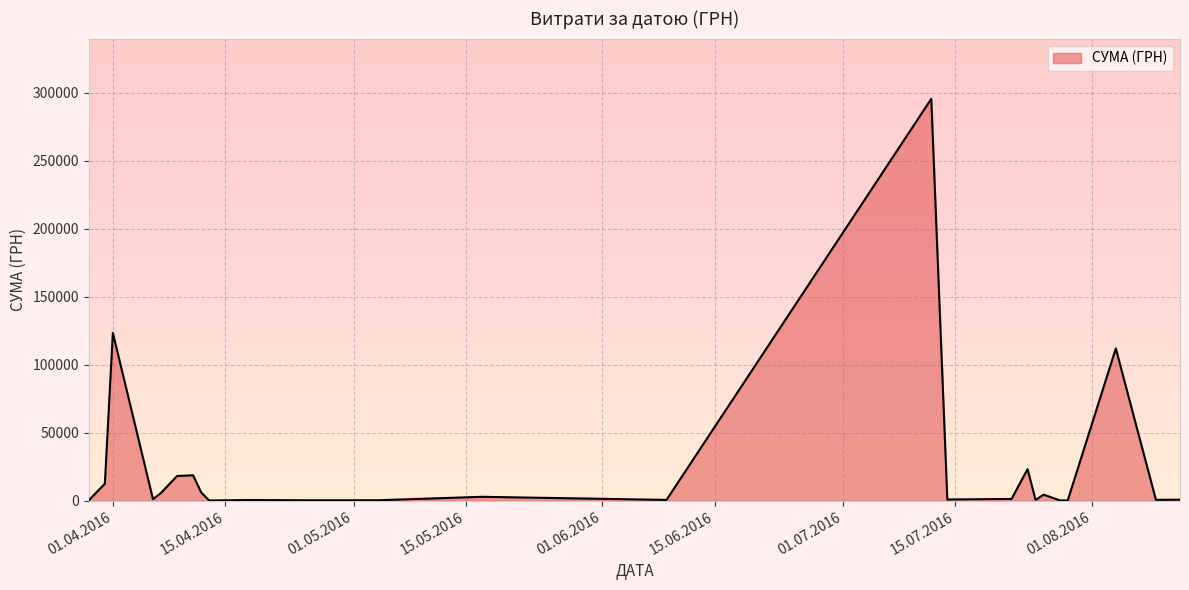

What is the maximum value shown in the chart?

295638.6